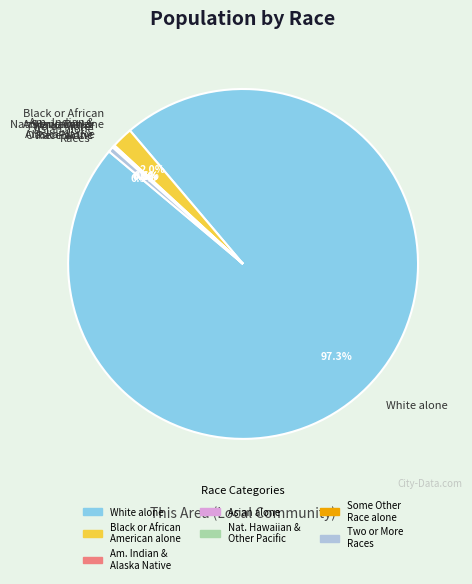

How many segments does this pie chart have?

7